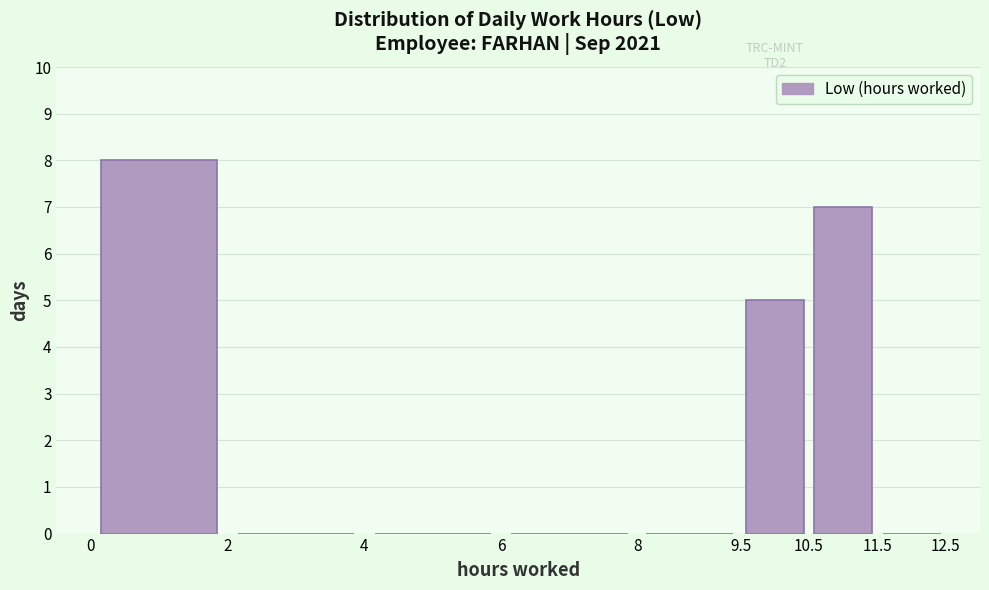

Reading left to right, transcribe this chart: for each bar, give the range it covers on the x-axis and its height. The values are not printed on the chart, so give them approximately, as read against the axis.

0 to 2: 8
2 to 4: 0
4 to 6: 0
6 to 8: 0
8 to 9.5: 0
9.5 to 10.5: 5
10.5 to 11.5: 7
11.5 to 12.5: 0